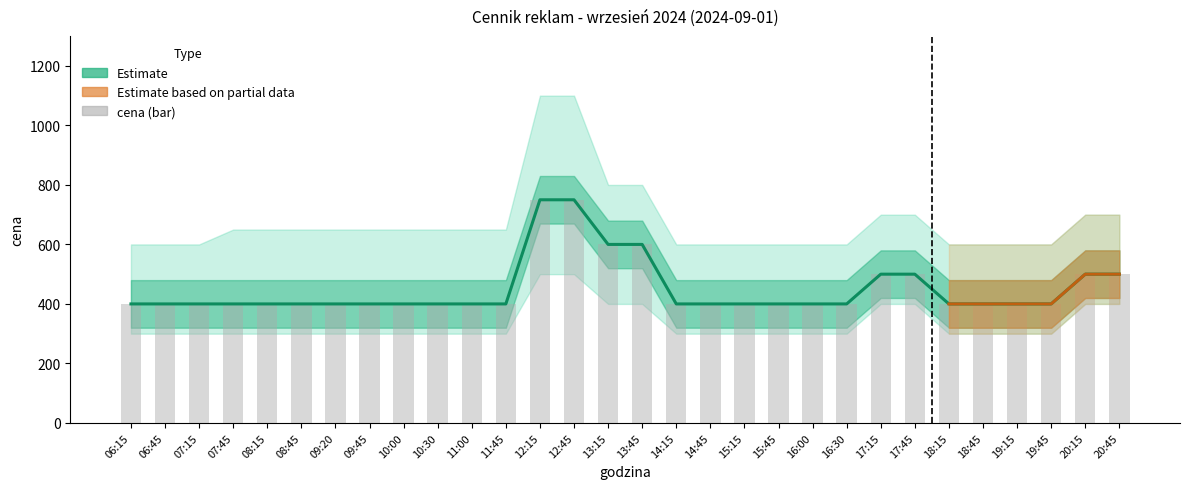

What is the sum of all avg_price values?

13500